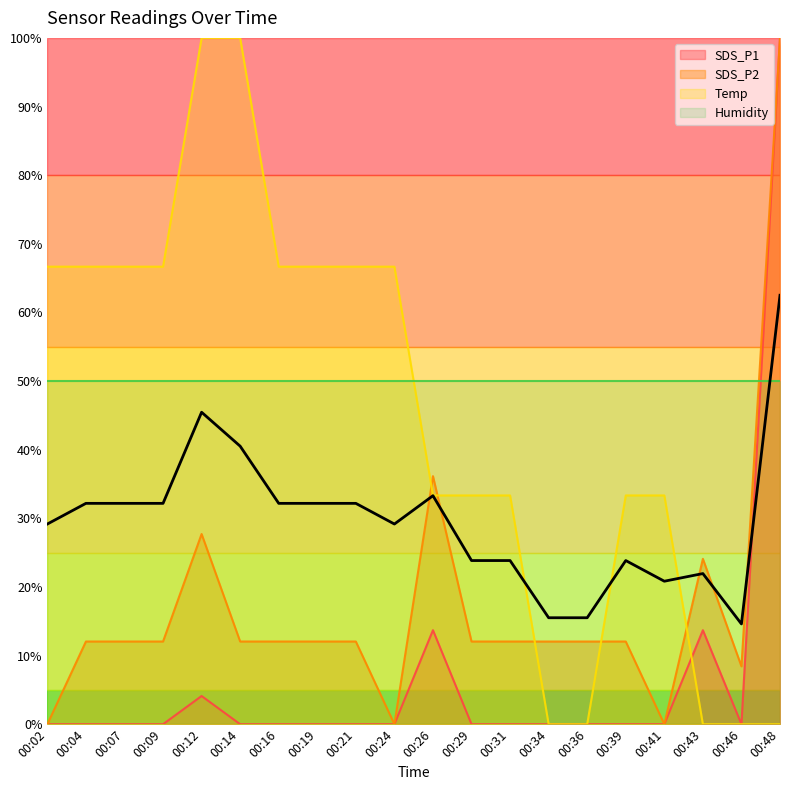

Reading right to left, what are all the values shown in this chart?

SDS_P1: 100.0	0.0	13.7	0.0	0.0	0.0	0.0	0.0	0.0	13.7	0.0	0.0	0.0	0.0	0.0	4.1	0.0	0.0	0.0	0.0
SDS_P2: 100.0	8.4	24.1	0.0	12.0	12.0	12.0	12.0	12.0	36.1	0.0	12.0	12.0	12.0	12.0	27.7	12.0	12.0	12.0	0.0
Temp: 0.0	0.0	0.0	33.3	33.3	0.0	0.0	33.3	33.3	33.3	66.7	66.7	66.7	66.7	100.0	100.0	66.7	66.7	66.7	66.7